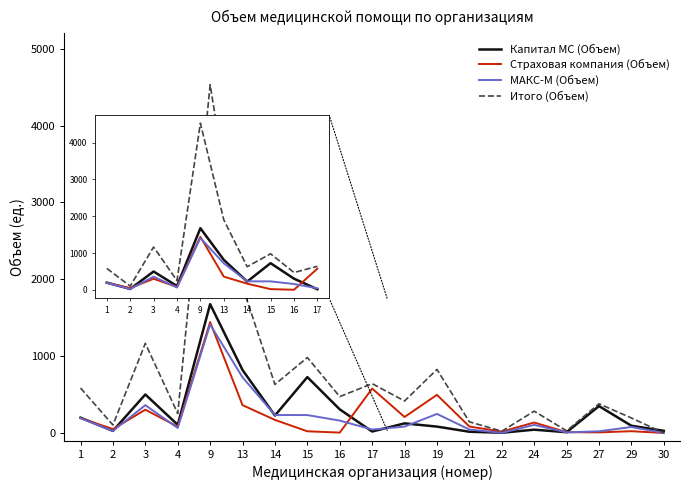

What is the average value of the Страховая компания (Объем) series?

221